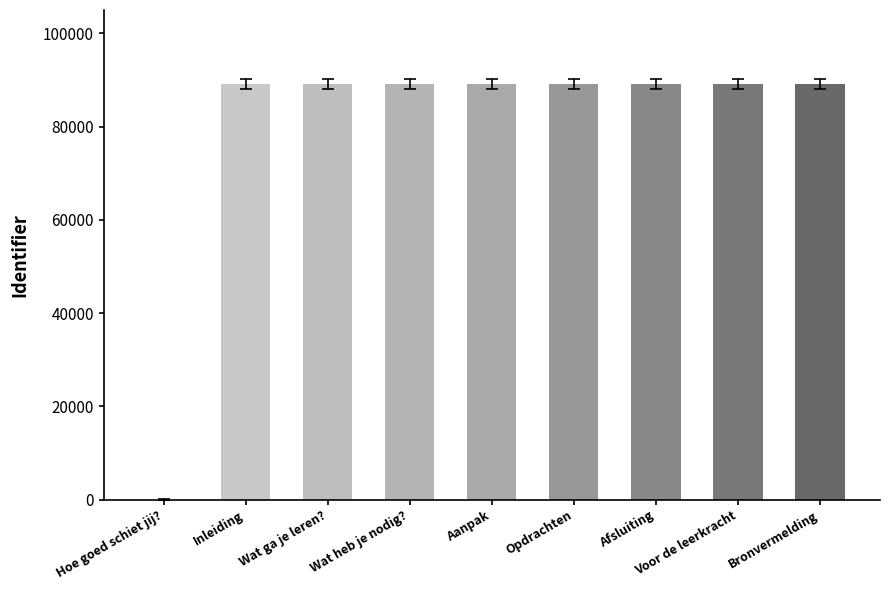

What is the approximate value at Wat ga je leren?, to the nearest 100?

89100